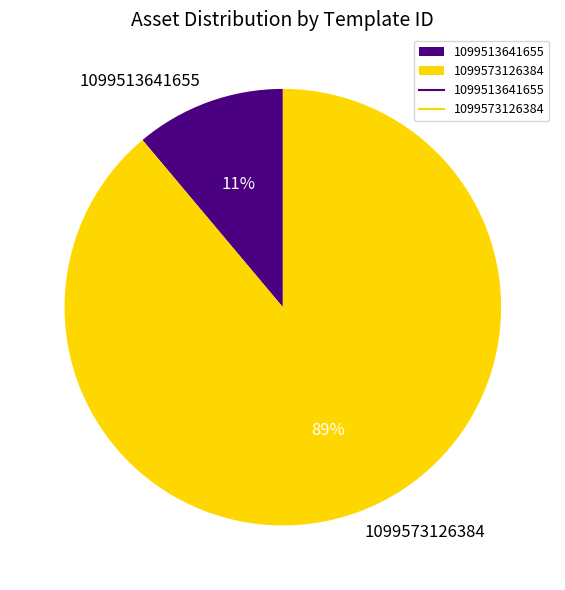

To the nearest percent, what percentage of the pie is 1099513641655?

11%